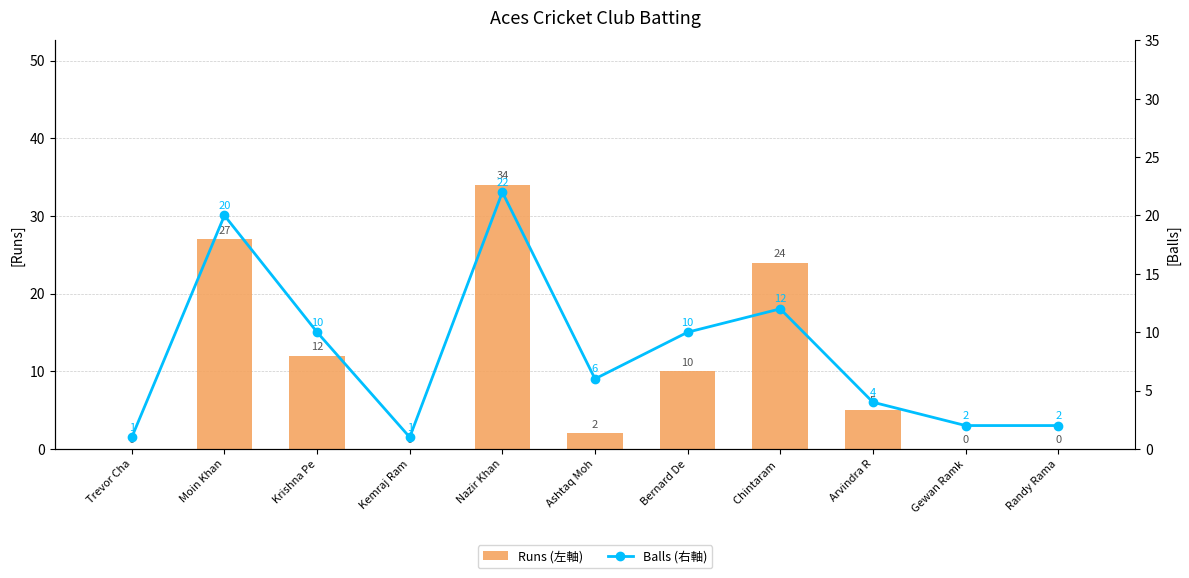

Does the chart contain any negative values?

No